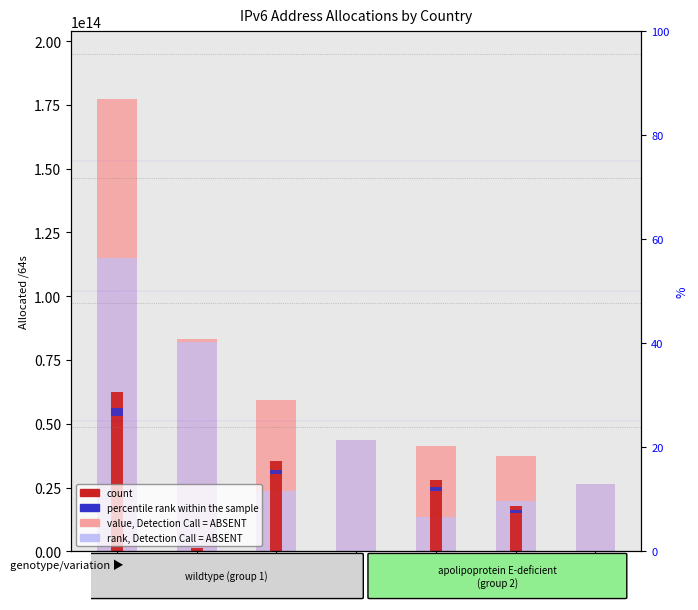

What is the total value across all series at IT?

53112640900300.8